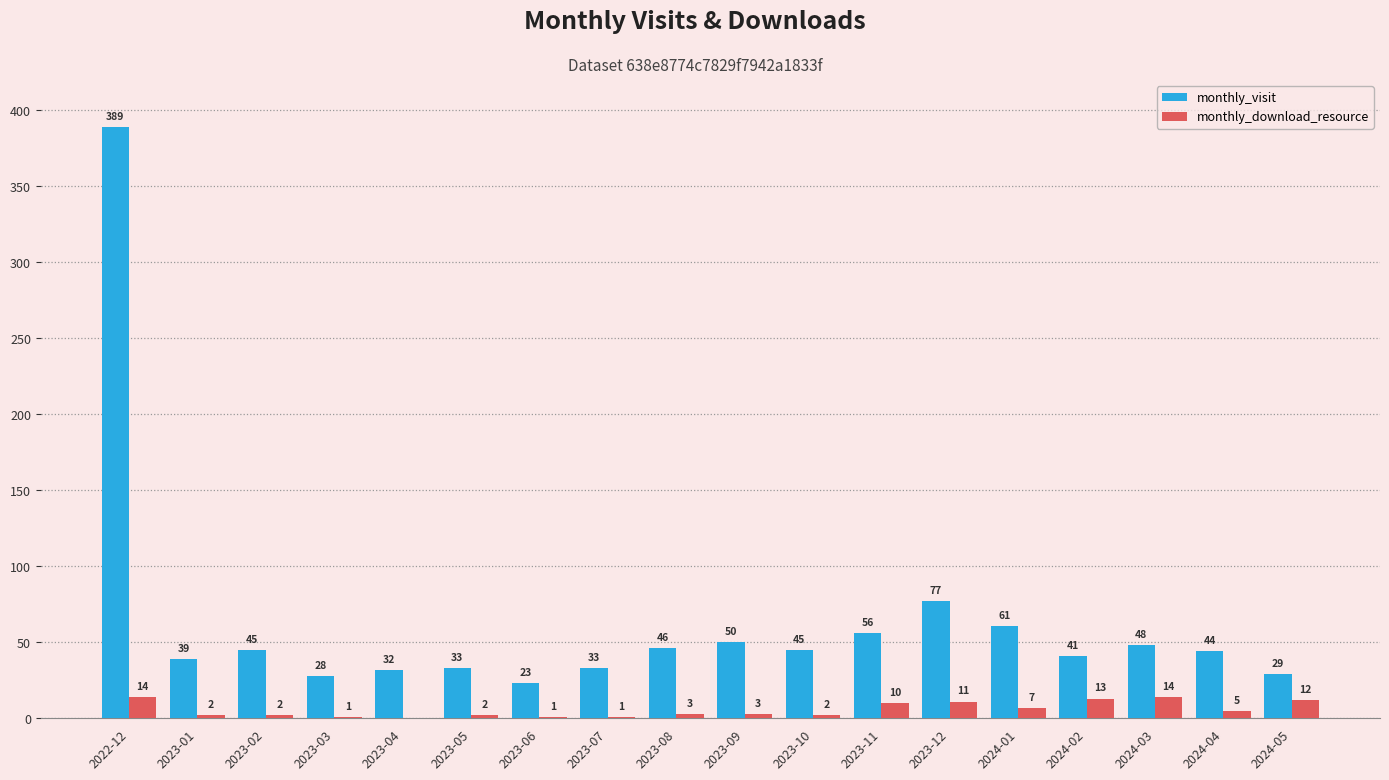

Is the value of monthly_download_resource at 2024-01 greater than the value of monthly_visit at 2023-04?

No